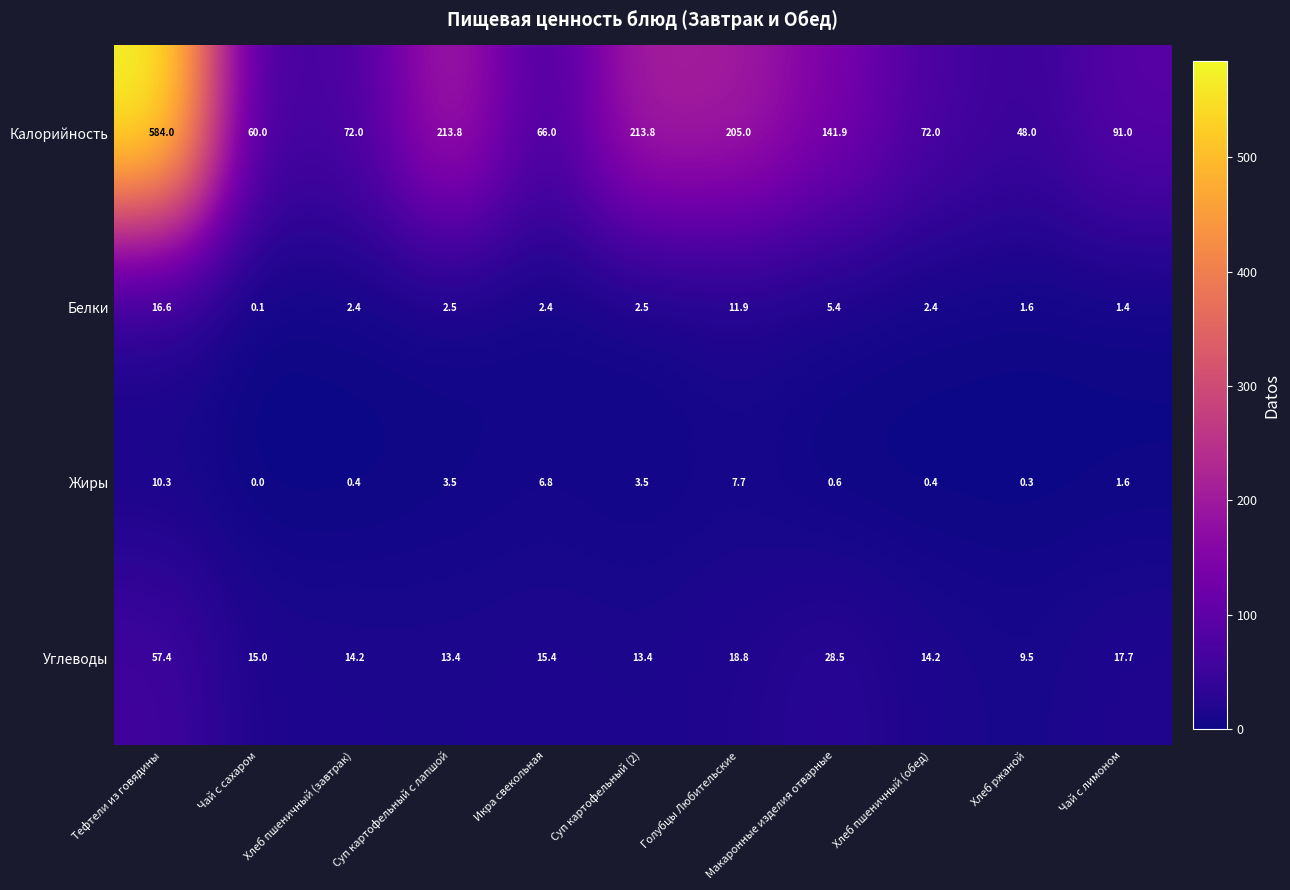

Rank the series at Хлеб пшеничный (завтрак) from lowest to highest value.

Жиры, Белки, Углеводы, Калорийность